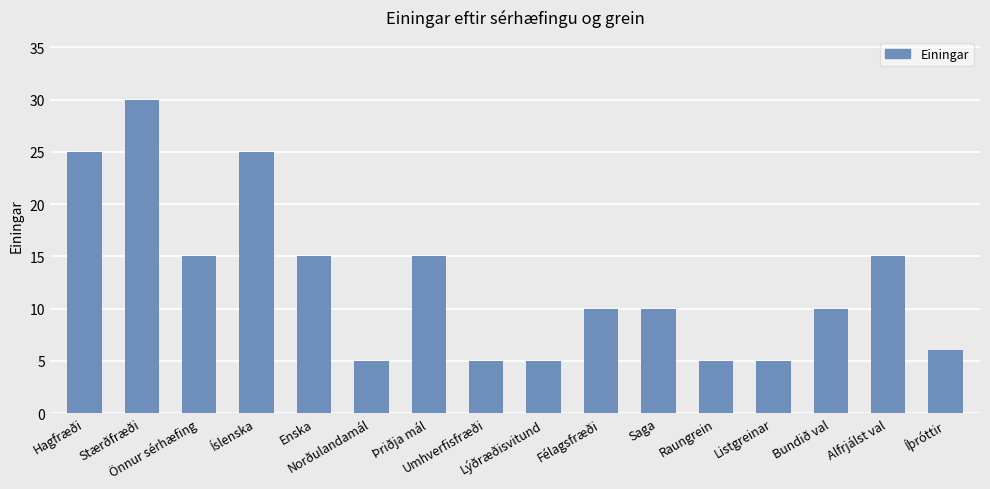

Which label corresponds to the largest value in the chart?

Stærðfræði